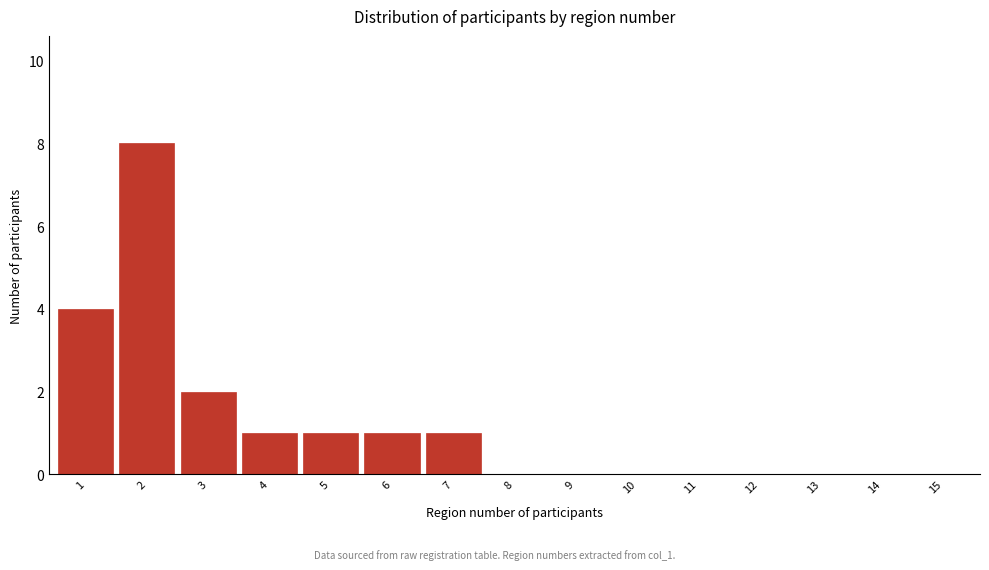

Reading left to right, what are all the values shown in this chart?

1=4	2=8	3=2	4=1	5=1	6=1	7=1	8=0	9=0	10=0	11=0	12=0	13=0	14=0	15=0